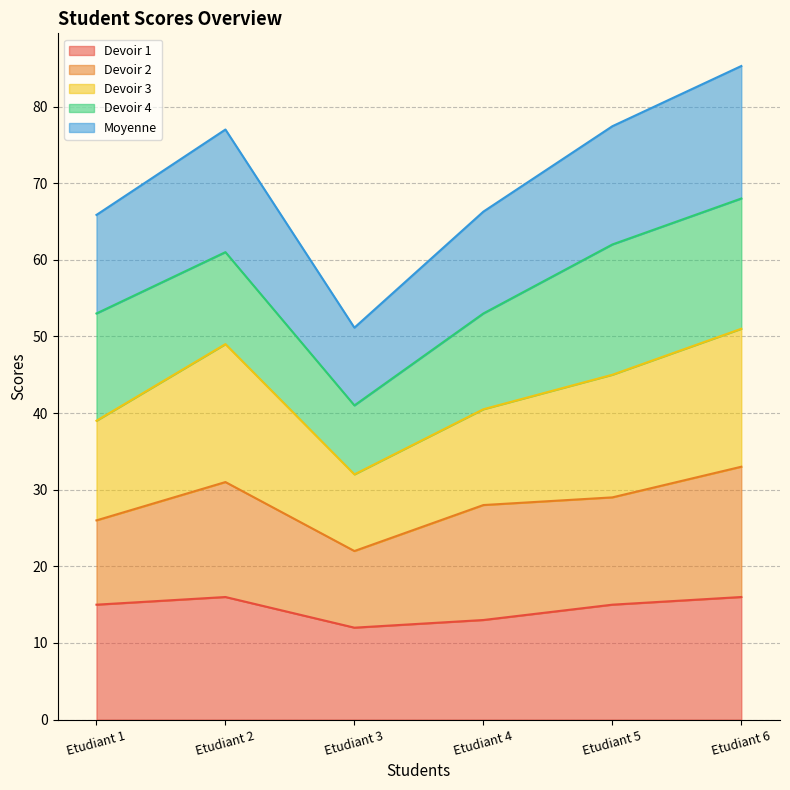

True or false: Devoir 1 has a value of 22.2 at Etudiant 2.

False